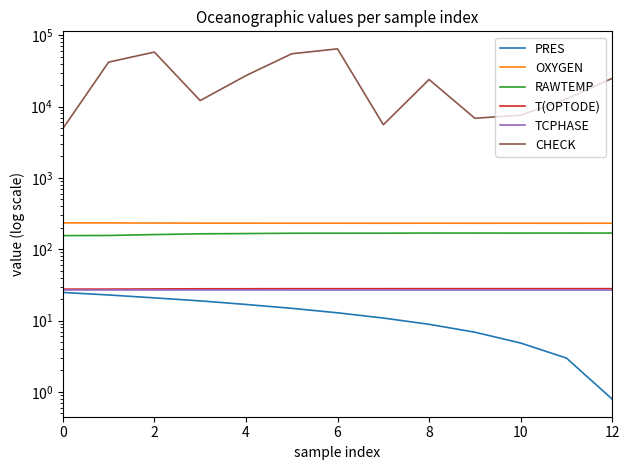

True or false: TCPHASE has a value of 26.9 at 0.

True